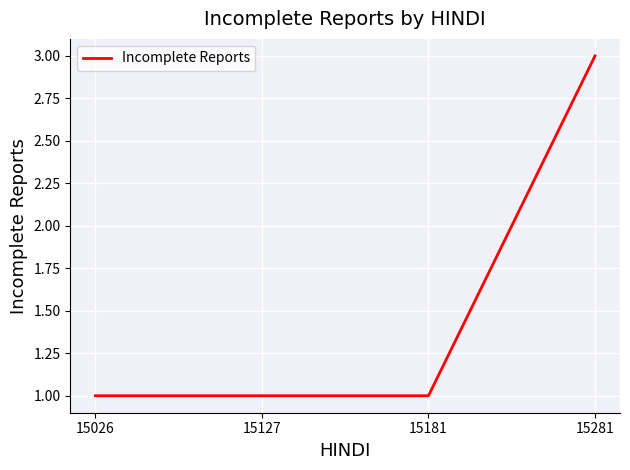

What is the maximum value shown in the chart?

3